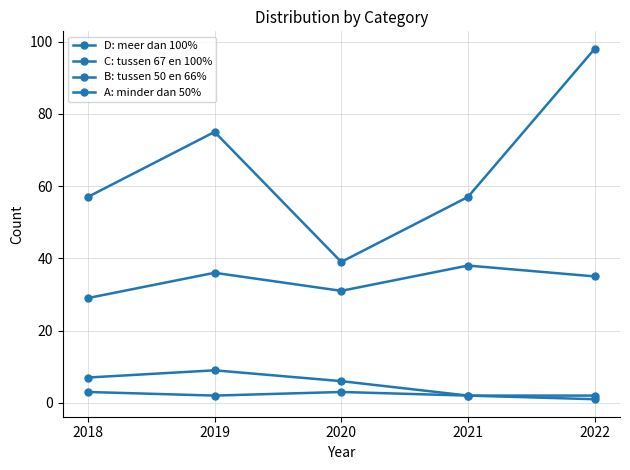

How many lines are shown in the chart?

4